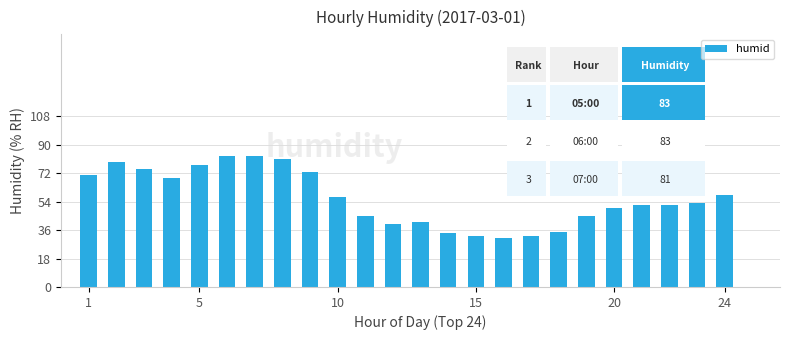

What is the minimum value shown in the chart?

31